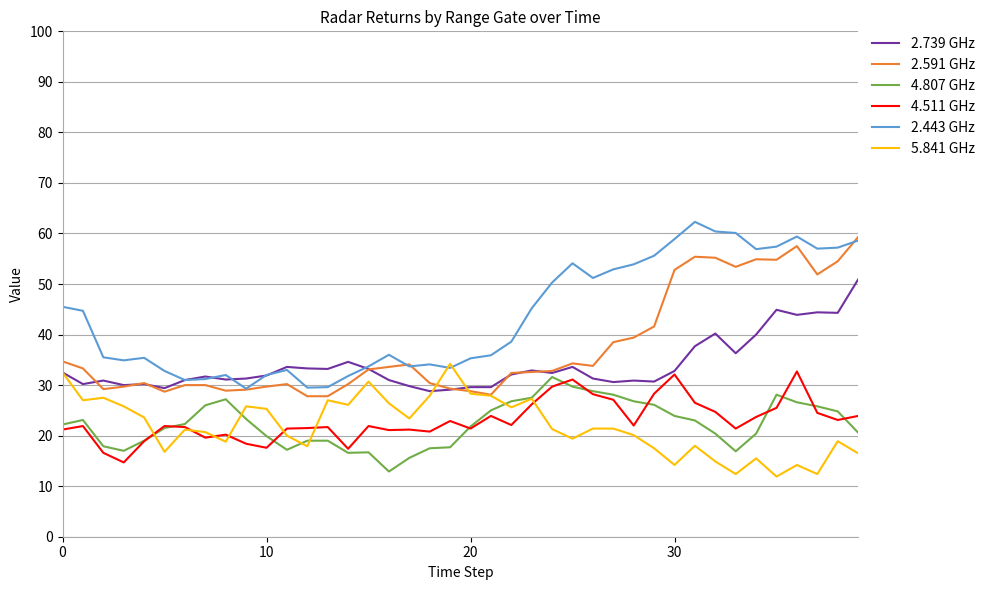

What is the highest value of the 5.841 GHz series?

34.2